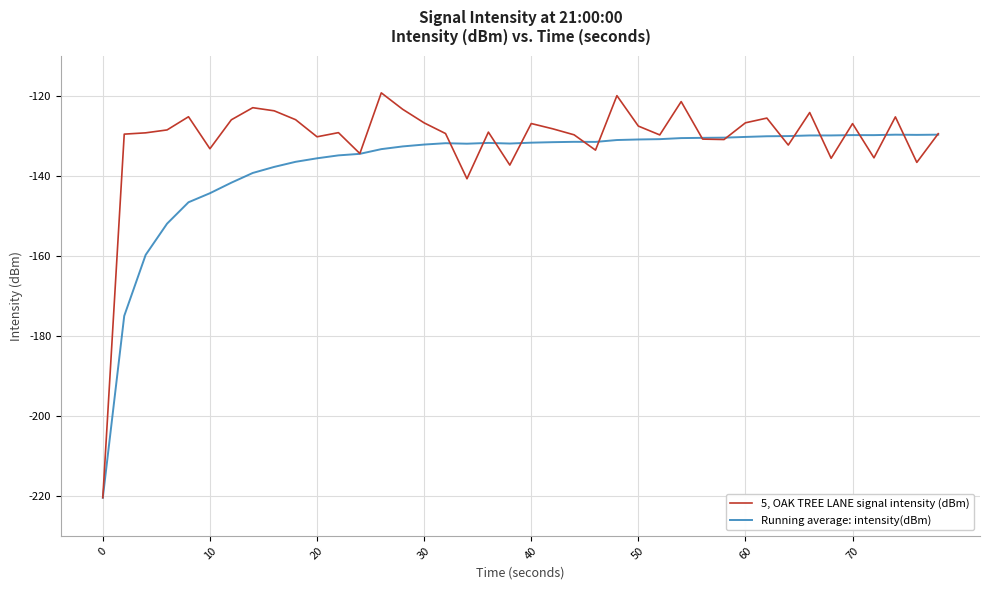

Which series has the largest total across all categories?

5, OAK TREE LANE signal intensity (dBm)